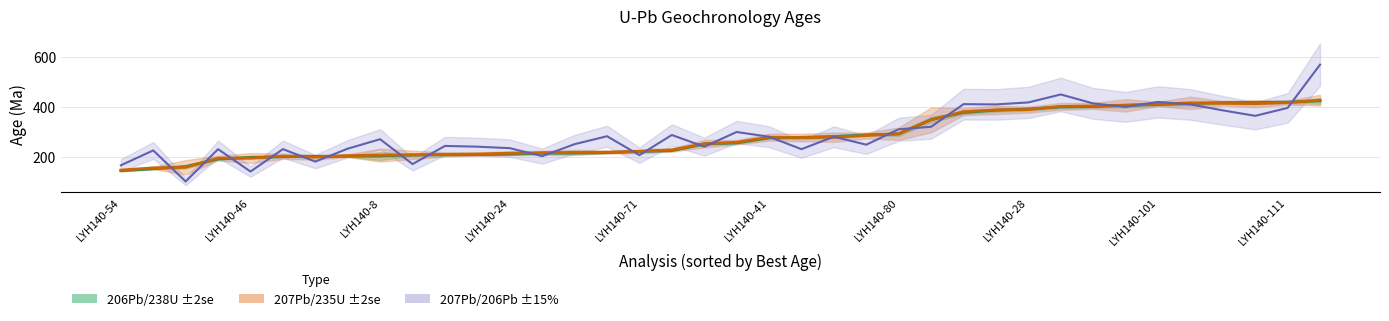

True or false: 206Pb/238U Age has a value of 346.4 at LYH140-83.

False